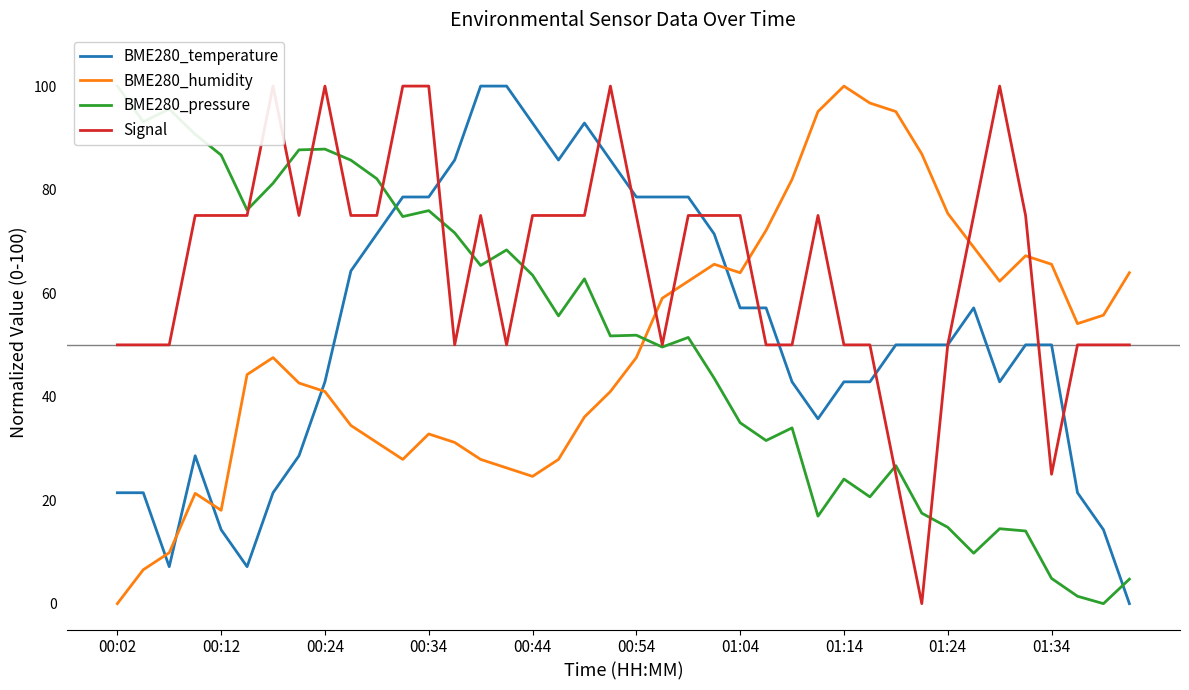

Which series has the largest range (max minus min)?

BME280_temperature